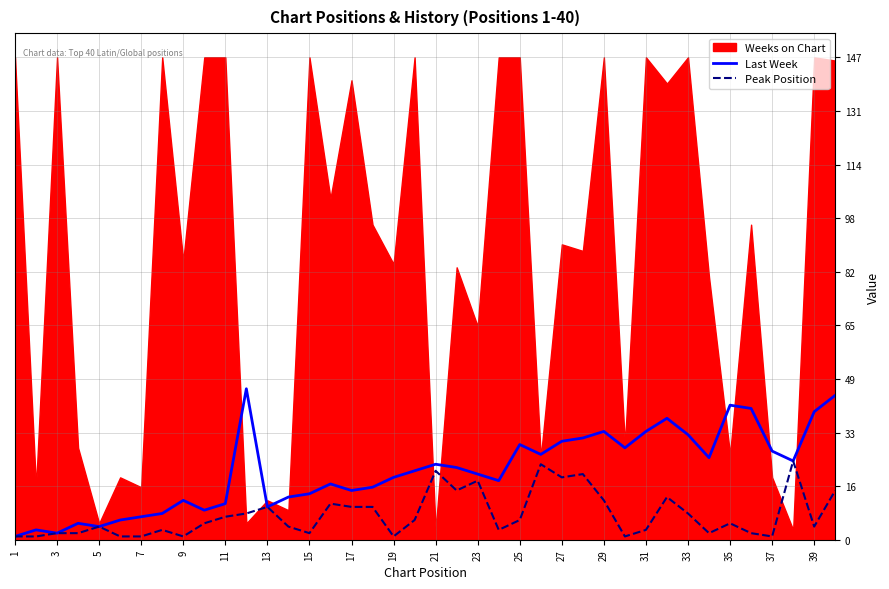

What is the maximum value for Last Week?

46